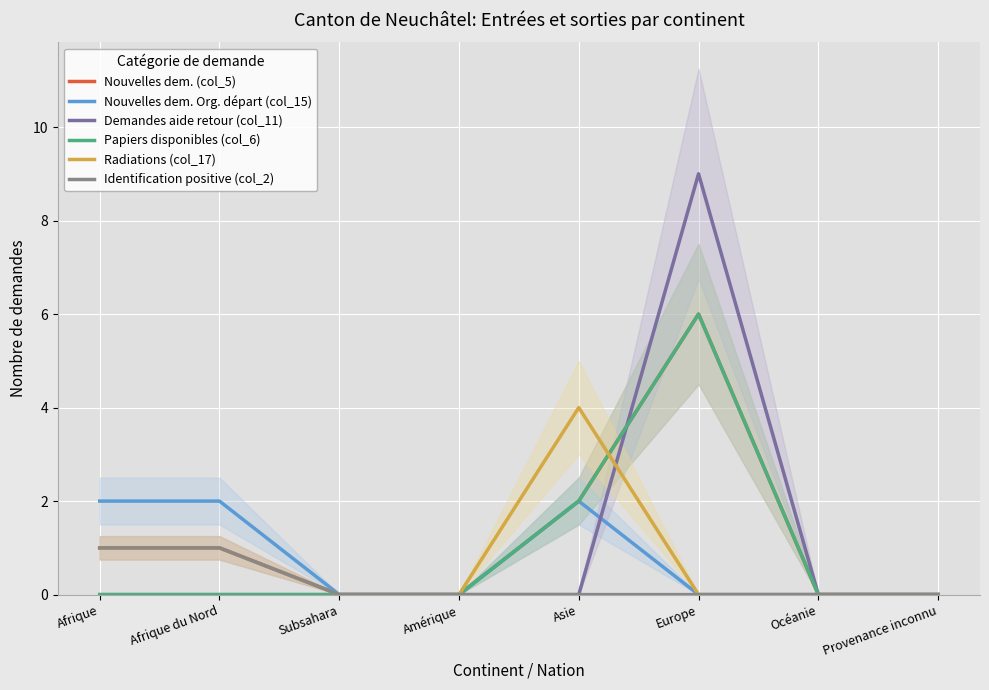

What is the label of the 7th point from the left?

Océanie